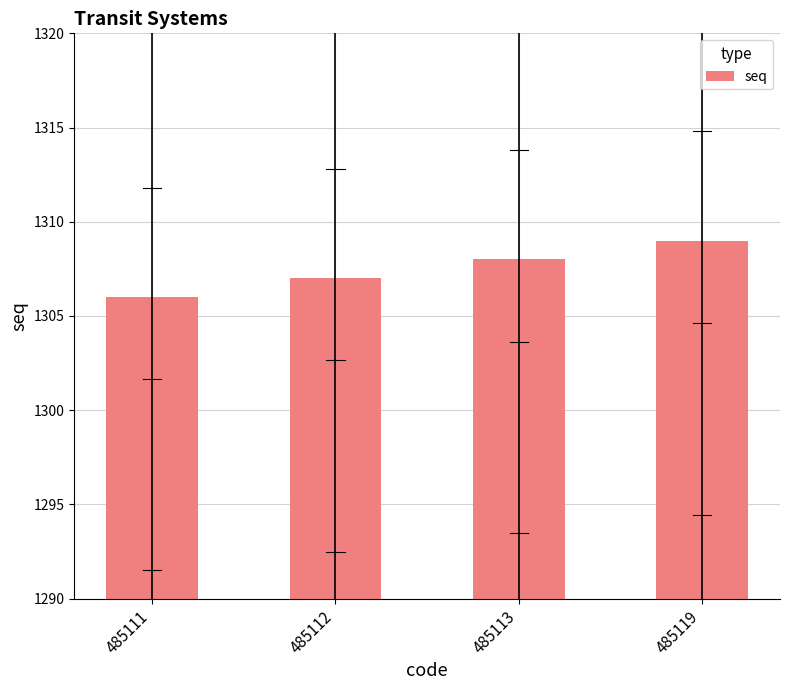

List the labels in order of value, largest first.

485119, 485113, 485112, 485111